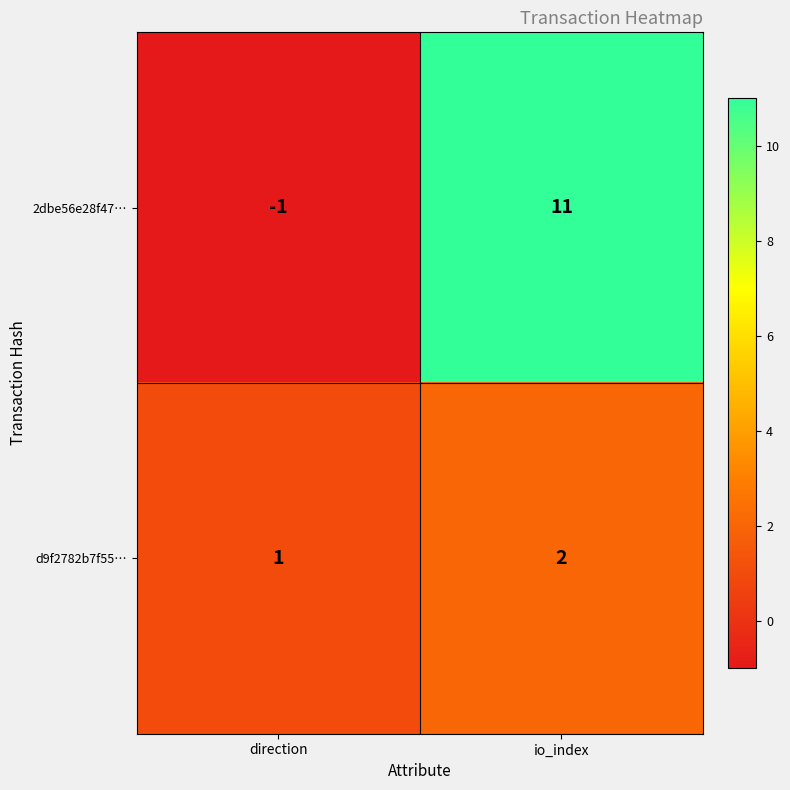

Reading left to right, extract all data points from this chart.

2dbe56e28f47…: -1	11
d9f2782b7f55…: 1	2